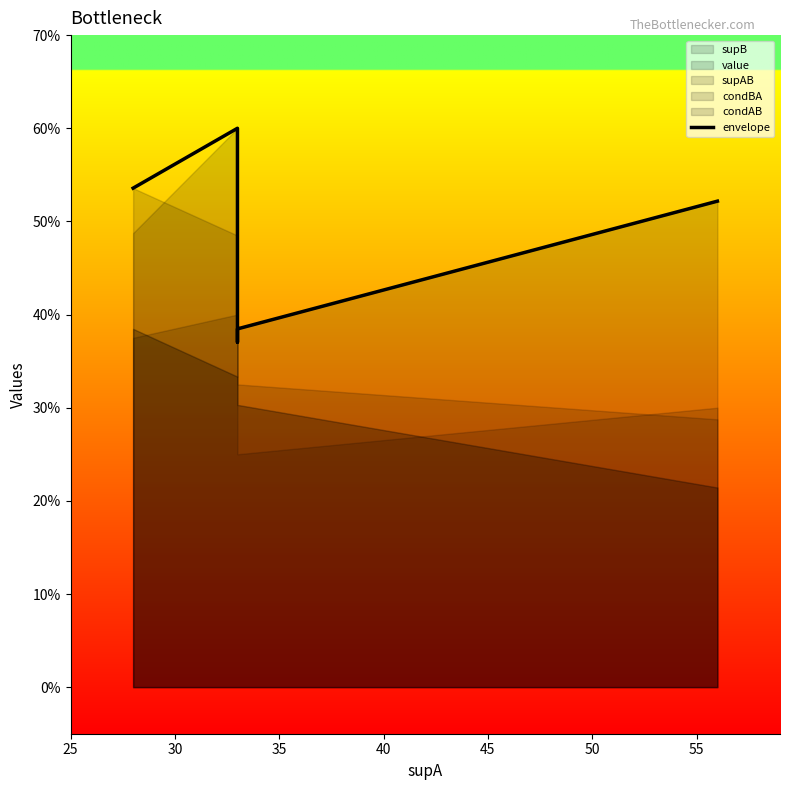

Is it true that the value at 30 is 0.6?

True